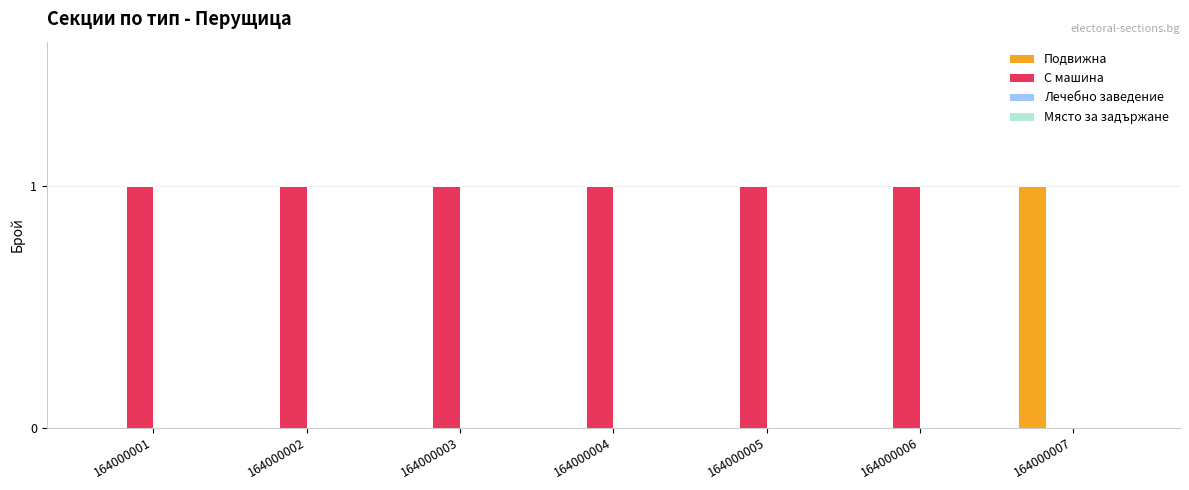

Which series has the largest total across all categories?

С машина